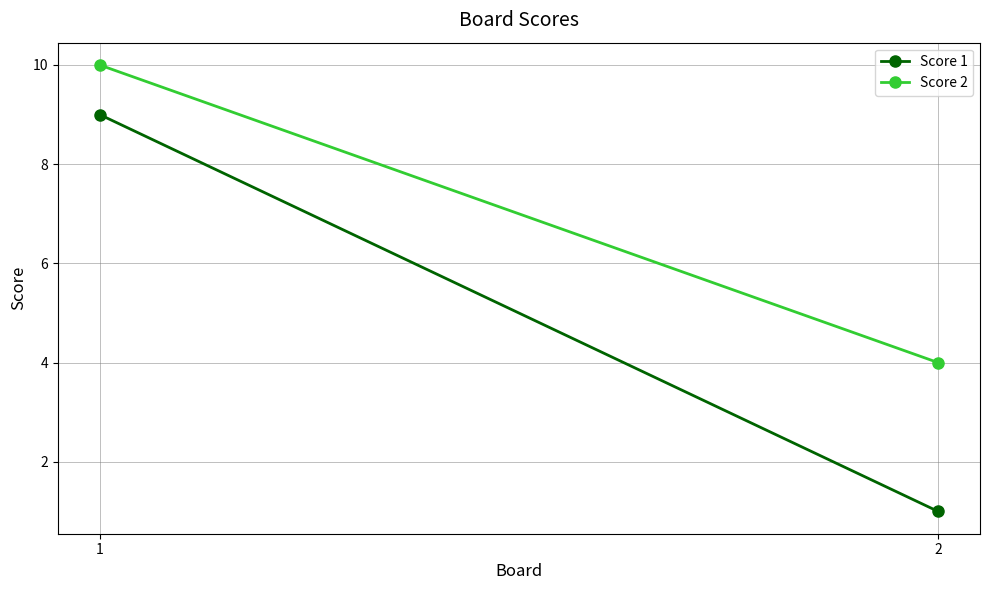

At which category is the sum across all series the highest?

1